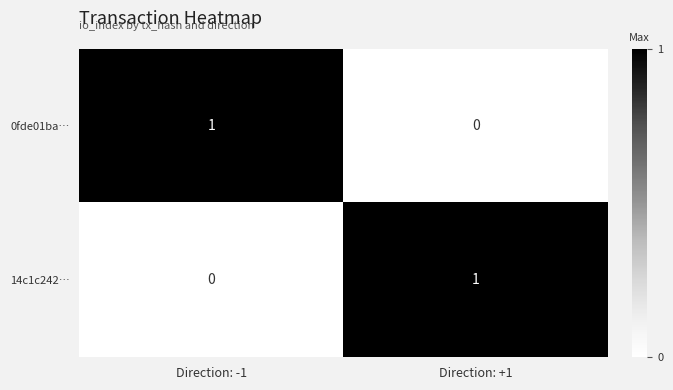

At Direction: +1, list the series in order from largest to smallest.

14c1c242…, 0fde01ba…